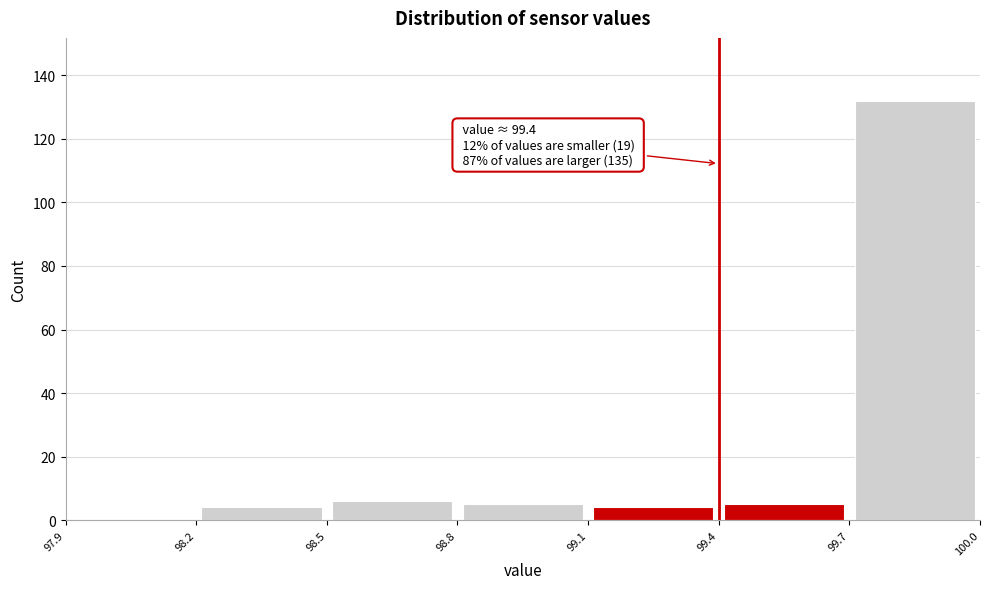

Which range on the x-axis has the tallest bar?

99.7 to 100.0